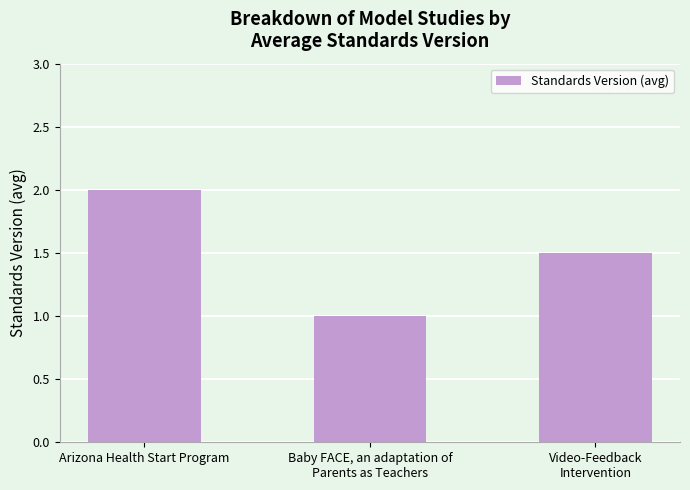

Count the values in the range 1 to 2.

3